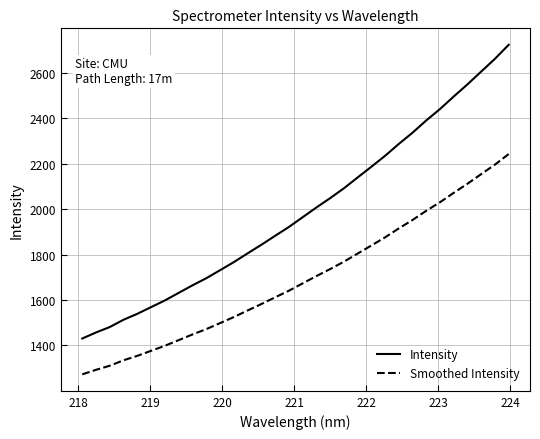

Does the chart have visible grid lines?

Yes